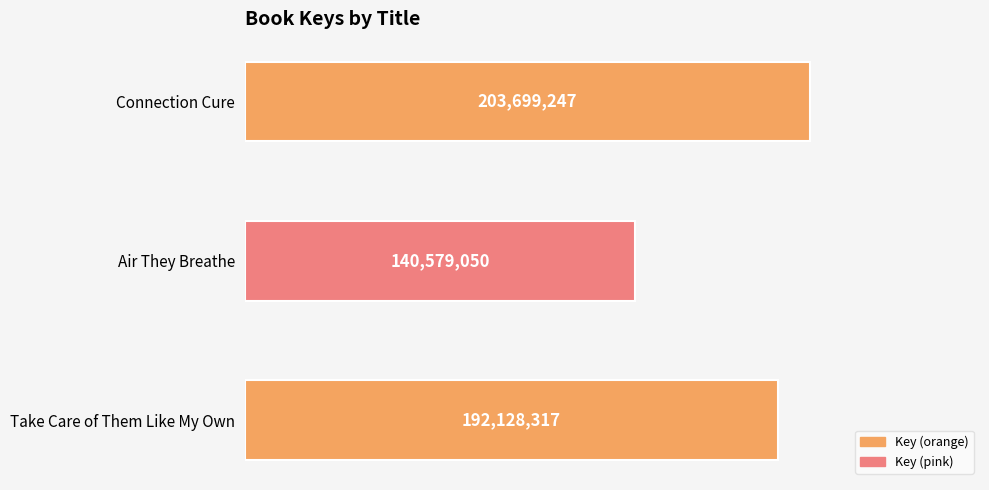

What is the smallest value displayed?

140579050